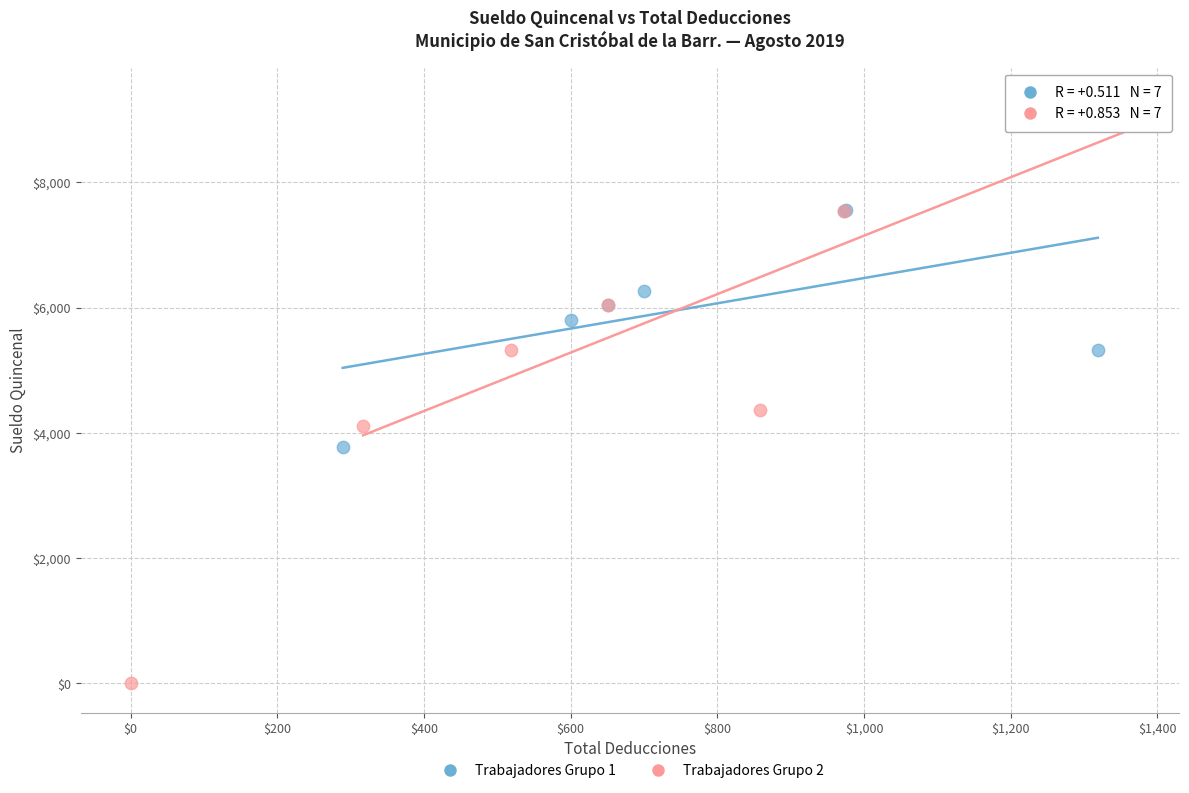

Which series has the widest spread of Y values?

Trabajadores Grupo 2